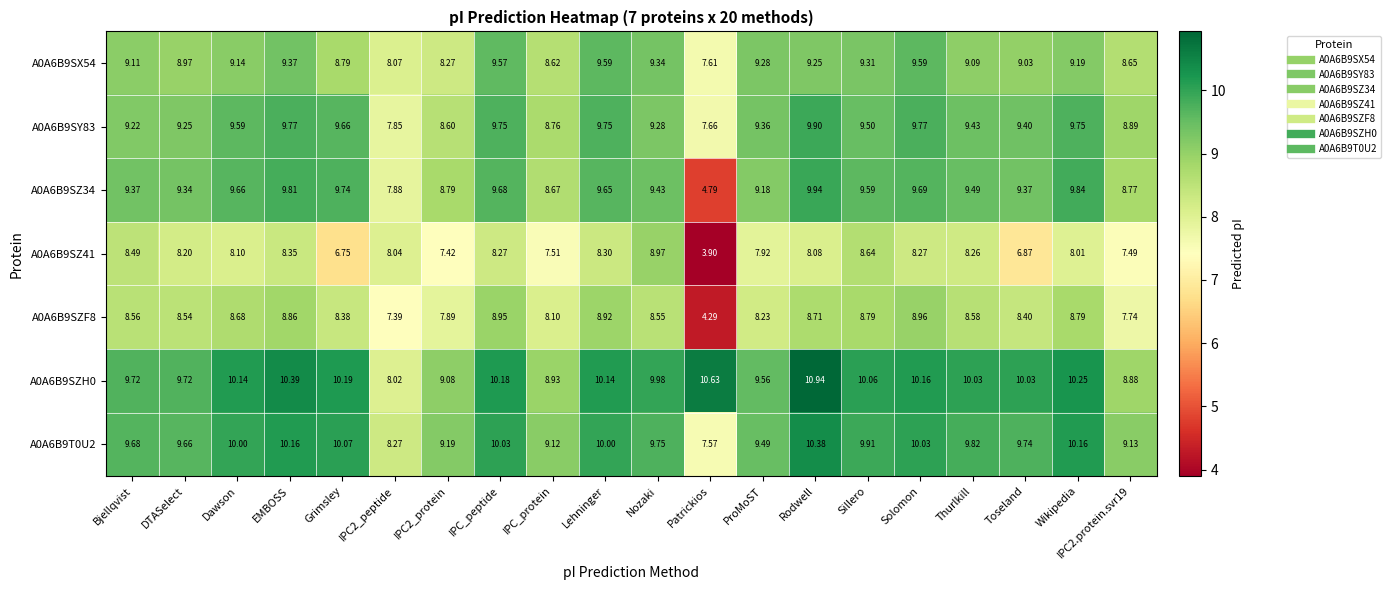

Which series has the widest spread of values?

A0A6B9SZ34